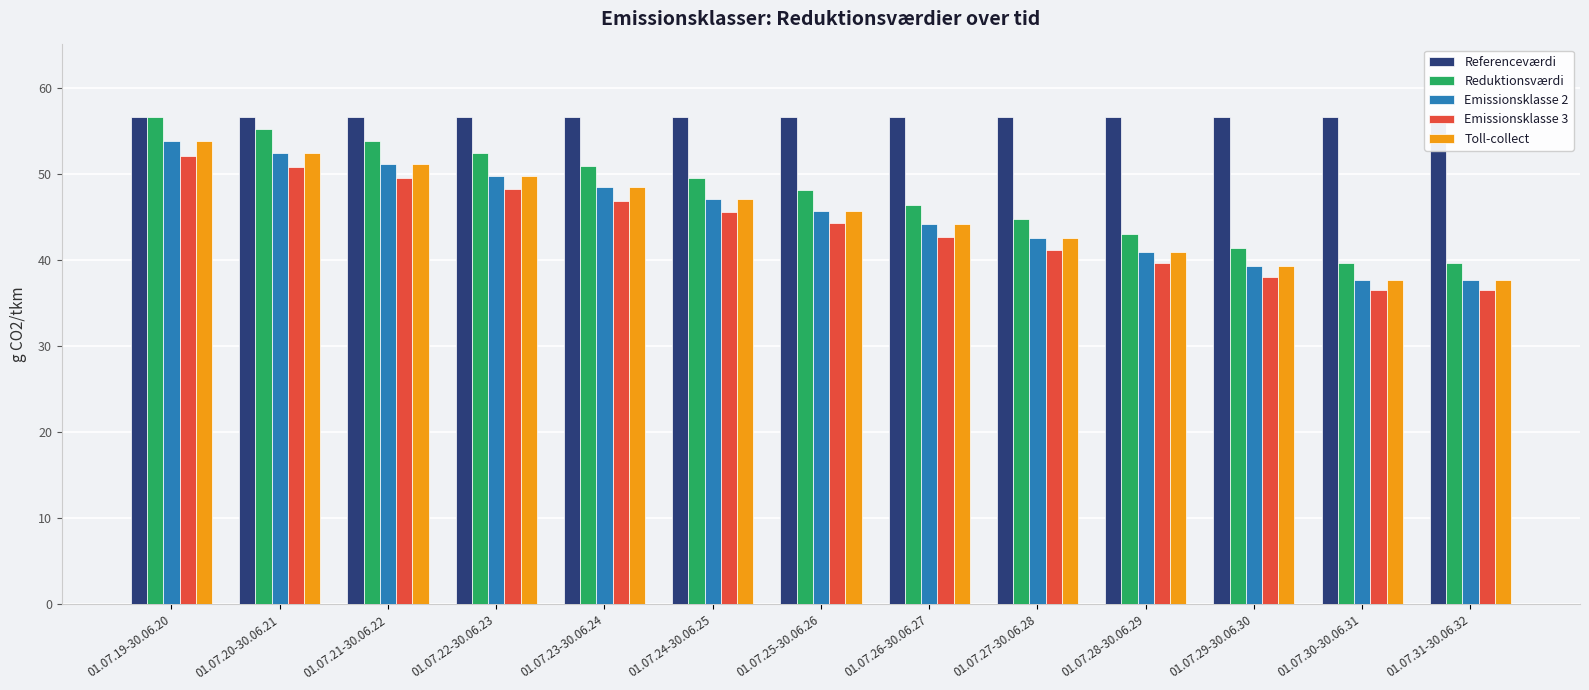

At how many categories does at least one series exceed 43?

13